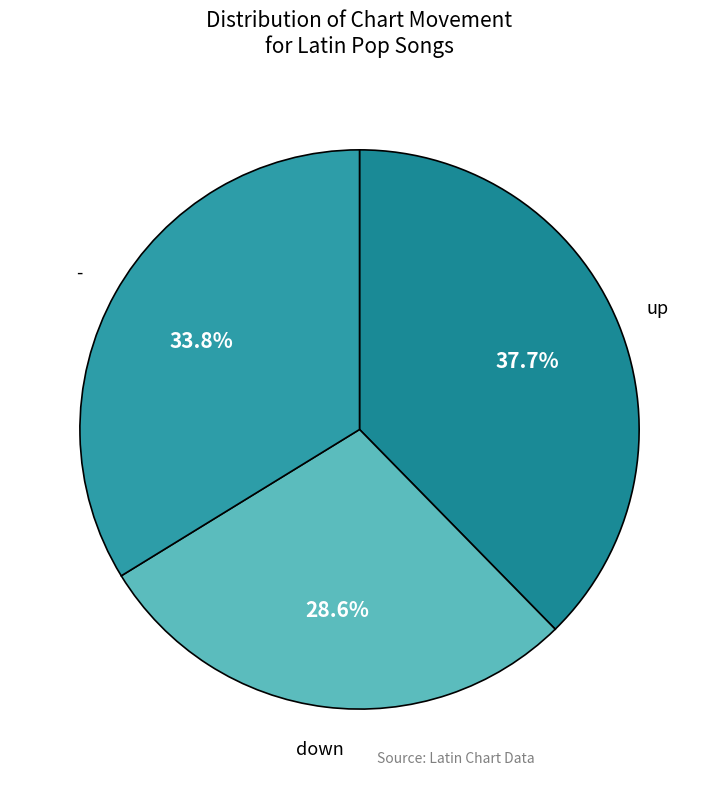

True or false: up accounts for 38% of the total.

True